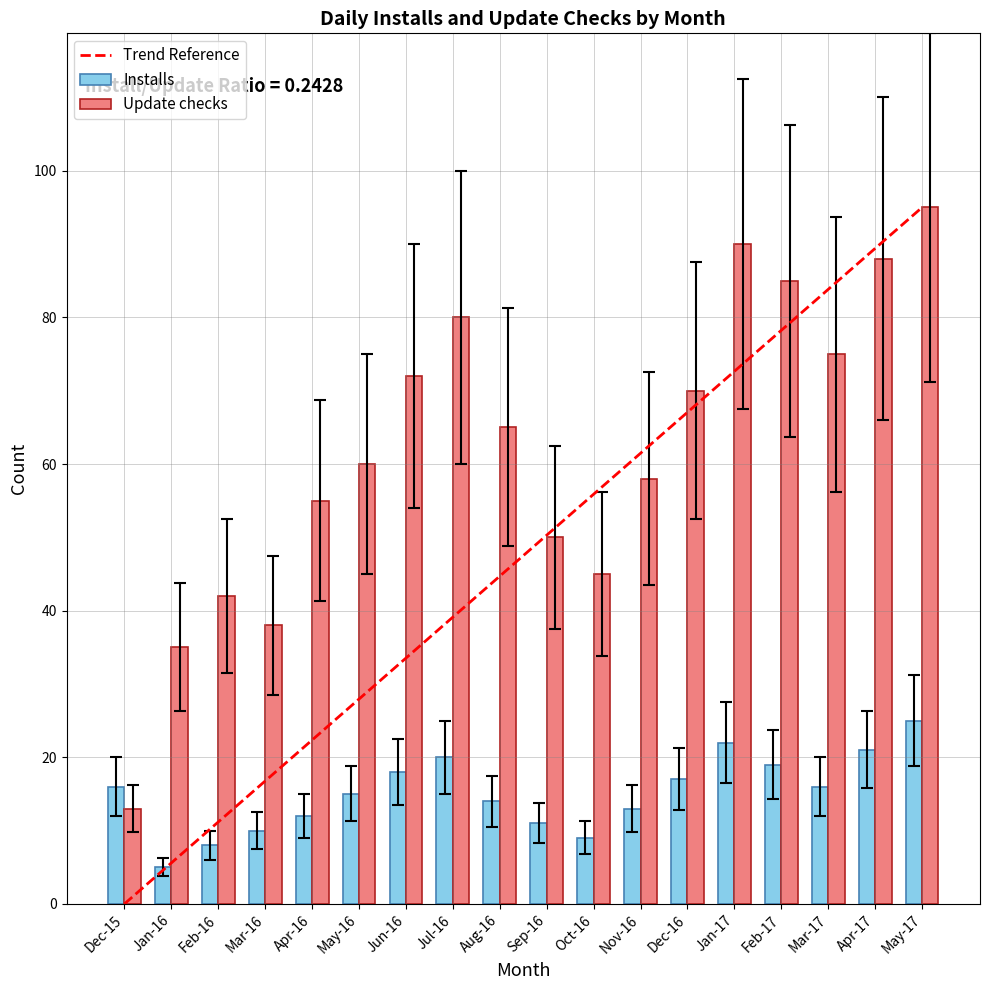

Rank the series by their maximum value, from lowest to highest.

Installs, Trend Reference, Update checks